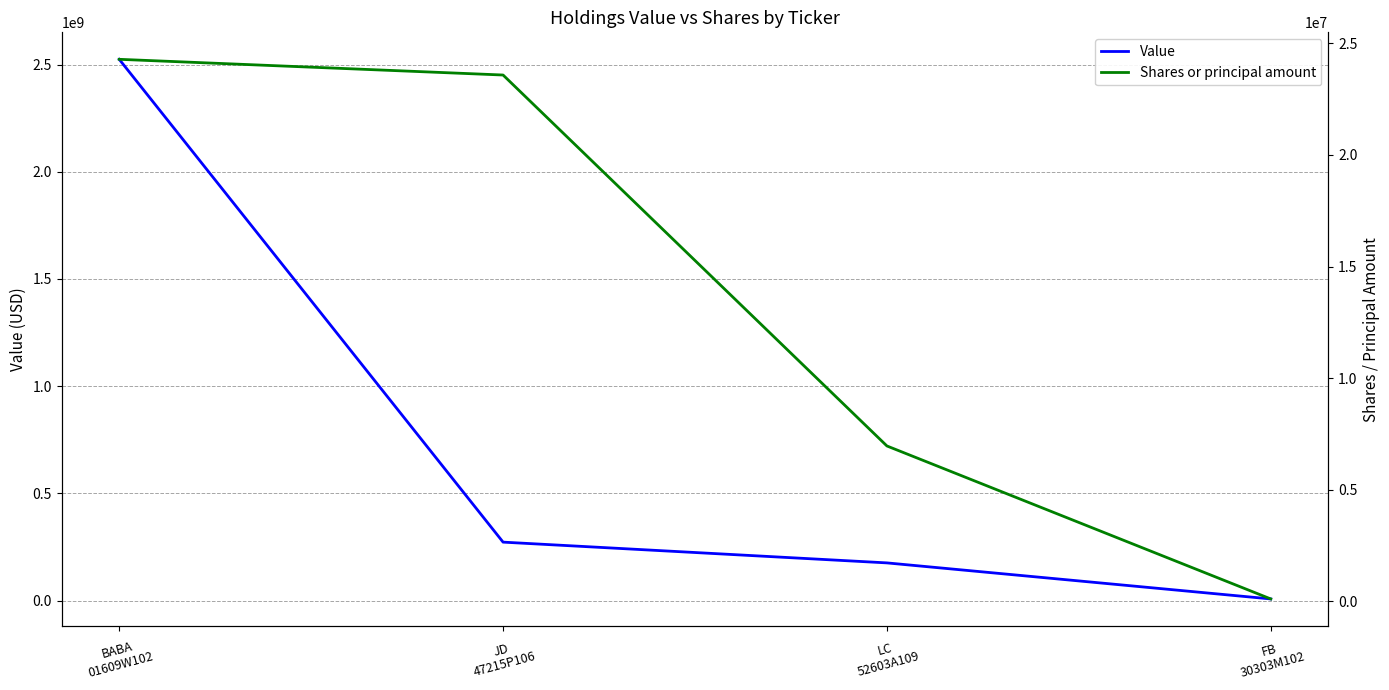

Does the chart display data point markers on the line(s)?

No